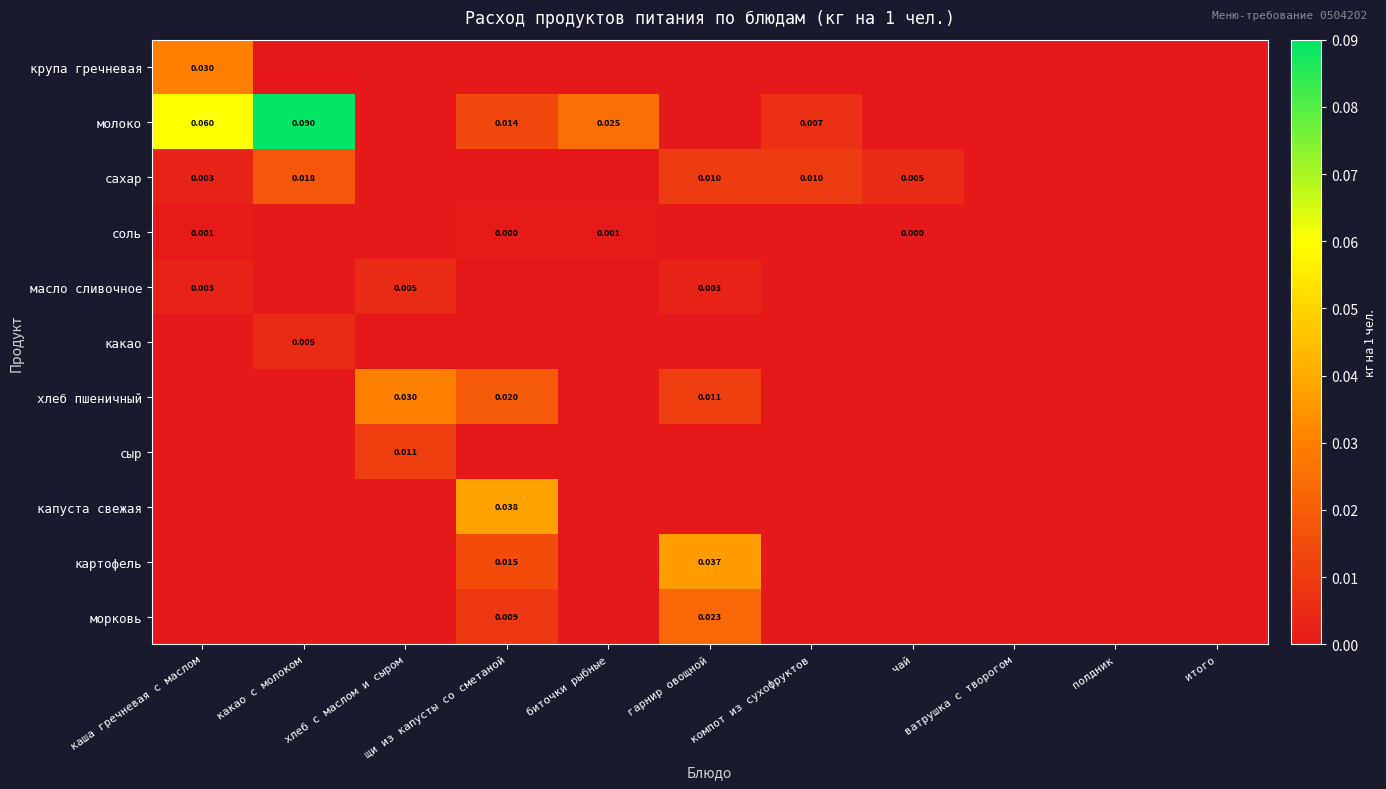

The какао series shows -0.0 at ватрушка с творогом. True or false?

False